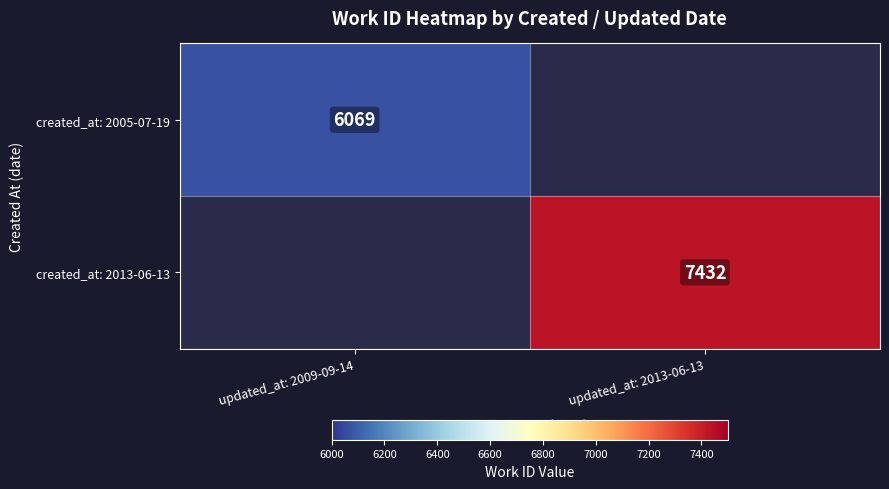

At which category does the chart reach its minimum across all series?

updated_at: 2009-09-14